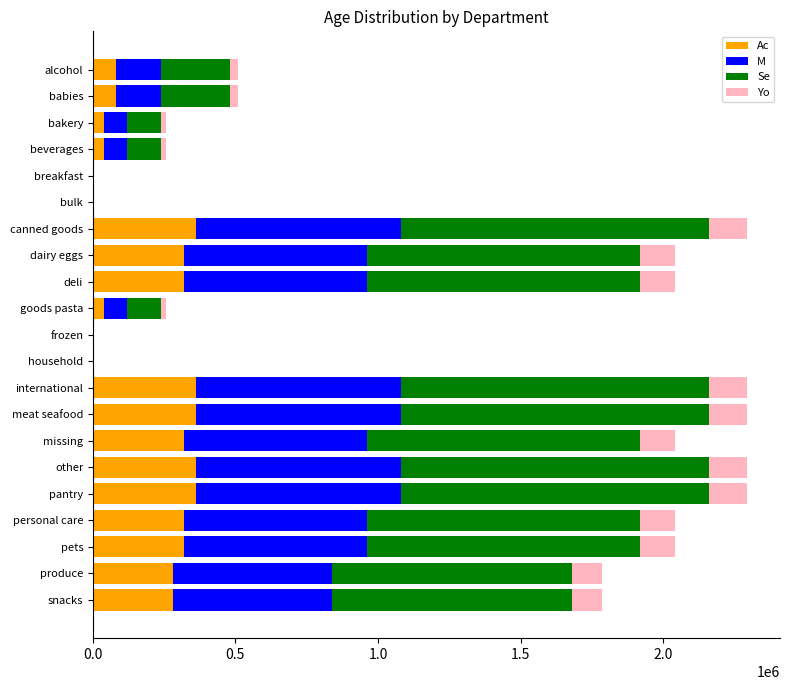

What is the total value across all series at canned goods?

2295000